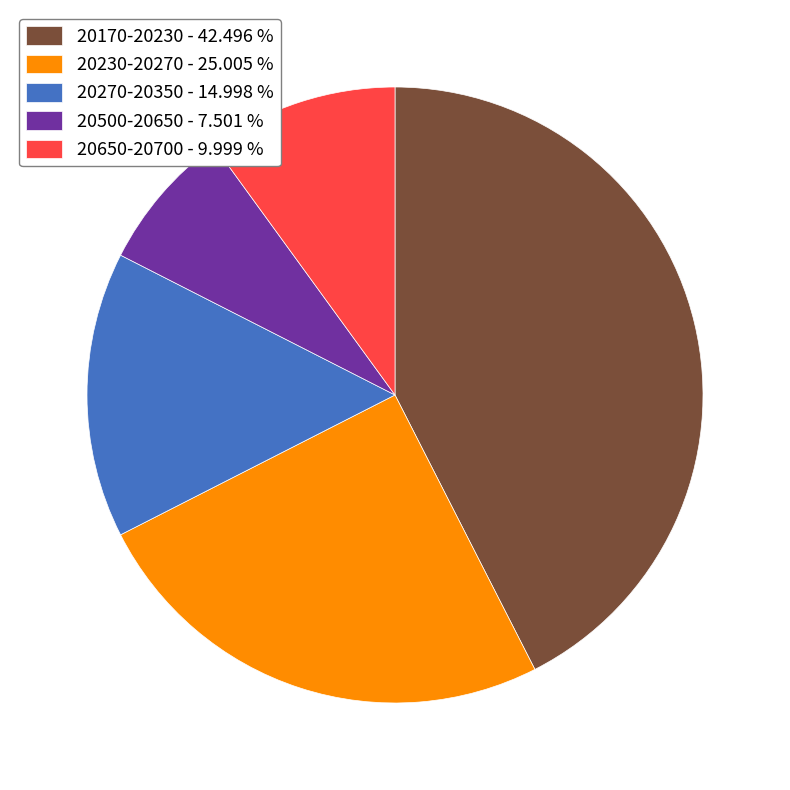

Rank the categories by value from lowest to highest.

20500-20650 - 7.501 %, 20650-20700 - 9.999 %, 20270-20350 - 14.998 %, 20230-20270 - 25.005 %, 20170-20230 - 42.496 %